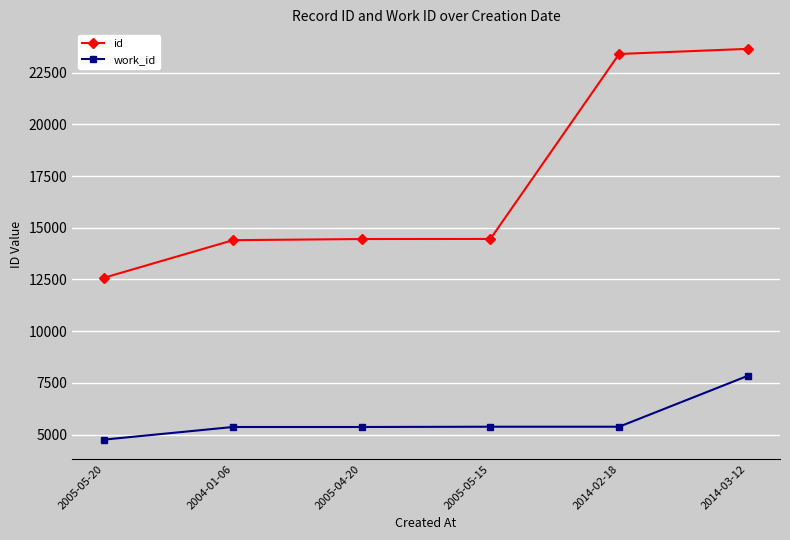

What is the average value of the work_id series?

5681